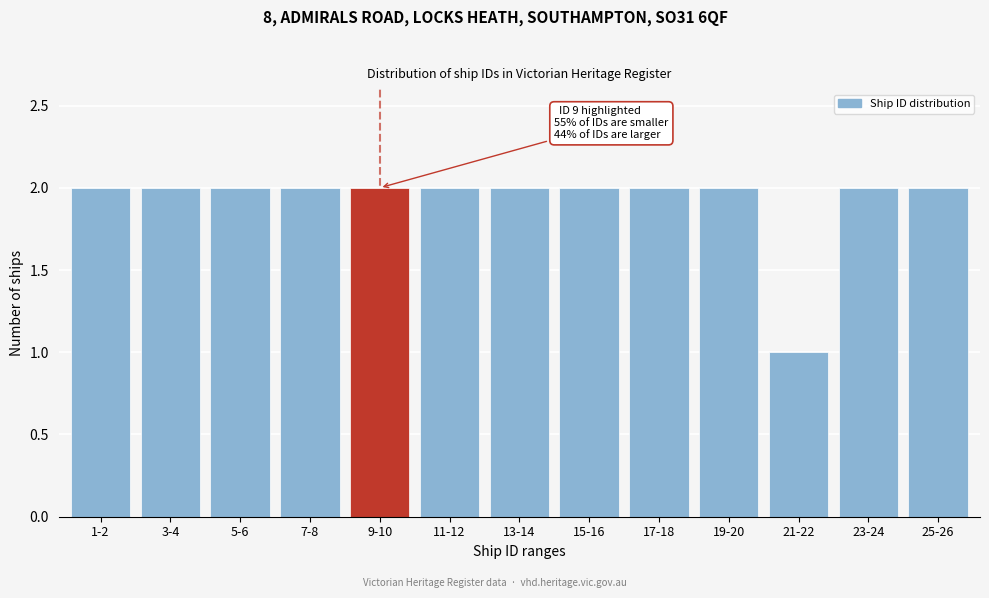

Reading left to right, what are all the values shown in this chart?

2	2	2	2	2	2	2	2	2	2	1	2	2